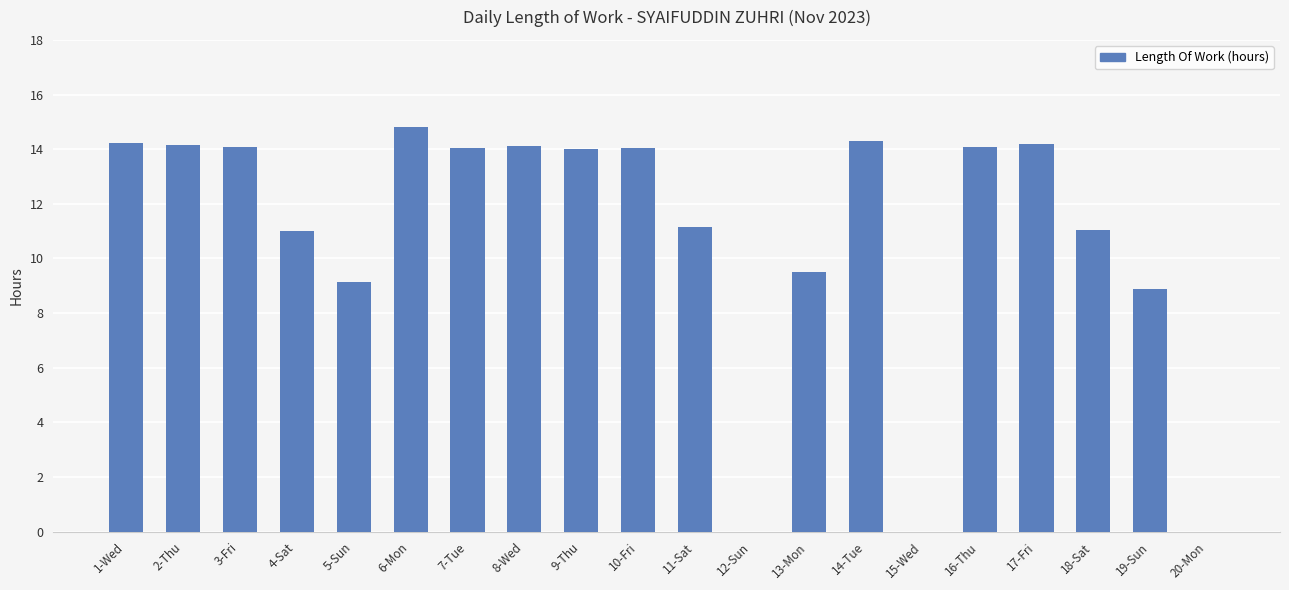

What is the ratio of the value at 14-Tue to the value at 11-Sat?

1.3